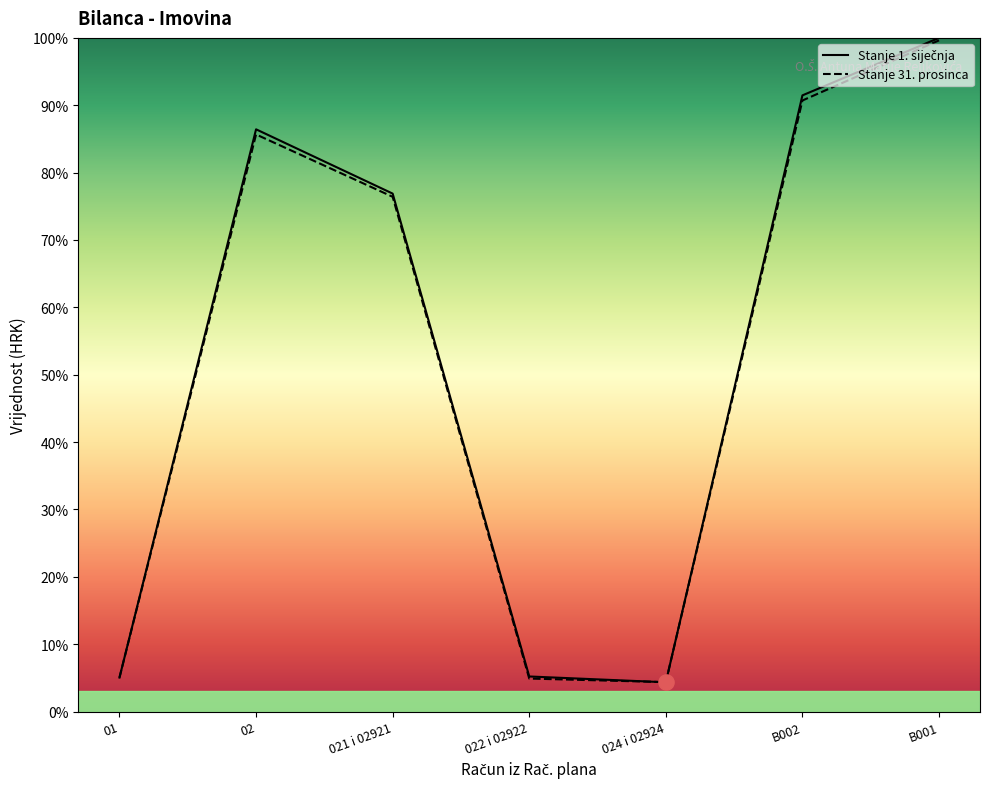

Is the value of Stanje 31. prosinca at B002 greater than the value of Stanje 1. siječnja at B002?

No